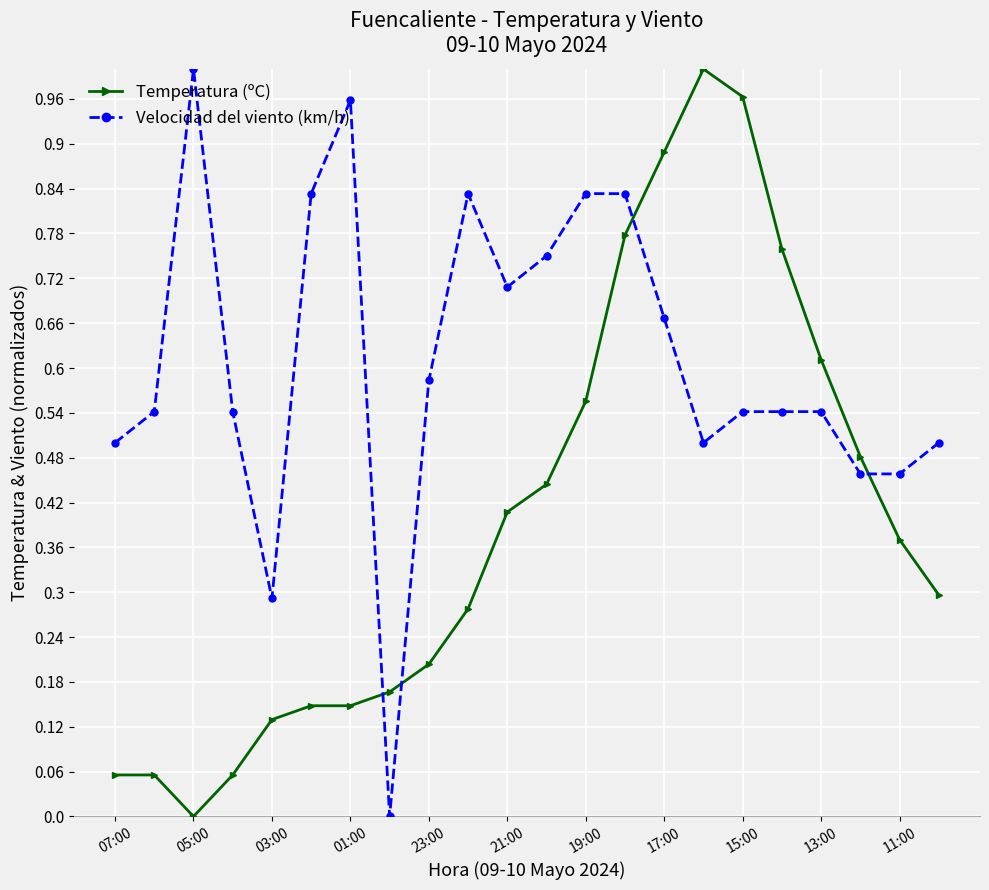

Rank the series by their average value, from highest to lowest.

Velocidad del viento (km/h), Temperatura (ºC)